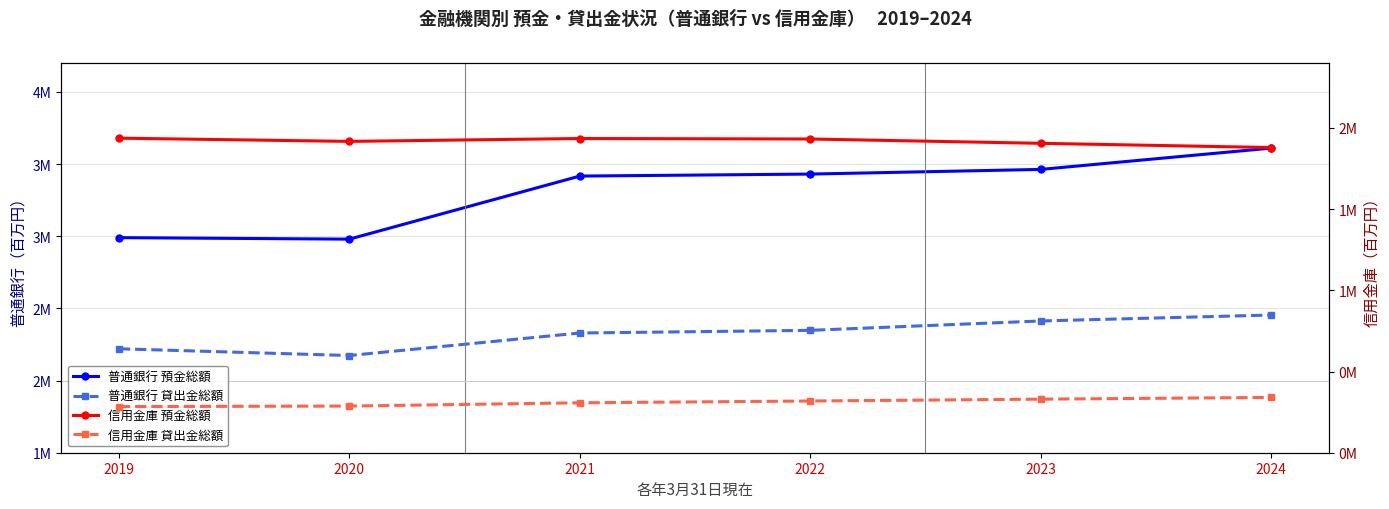

Is the value of 普通銀行 貸出金総額 at 2019 greater than the value of 普通銀行 預金総額 at 2021?

No